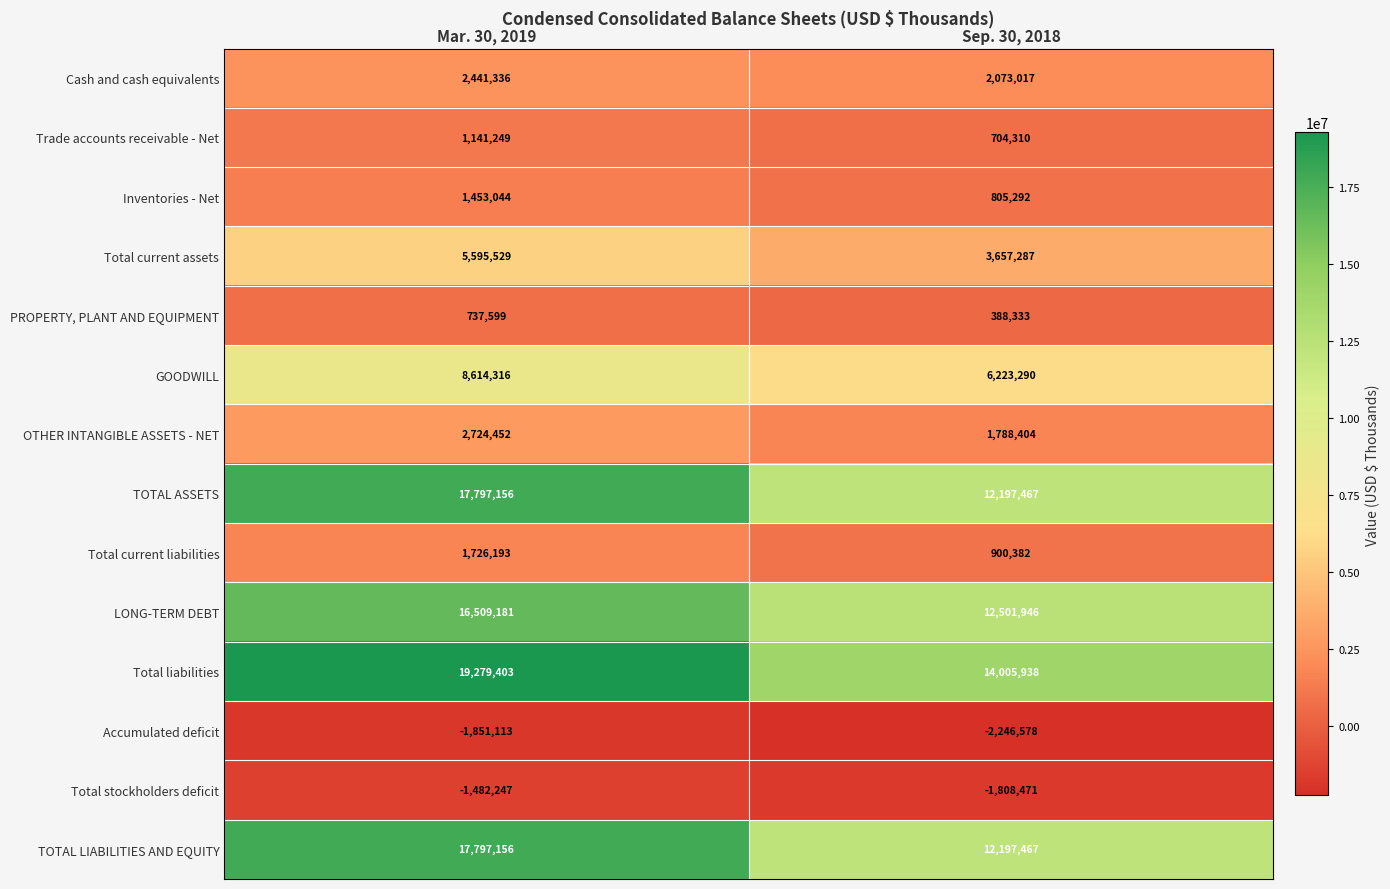

List the labels in order of Total current liabilities value, largest first.

Mar. 30, 2019, Sep. 30, 2018